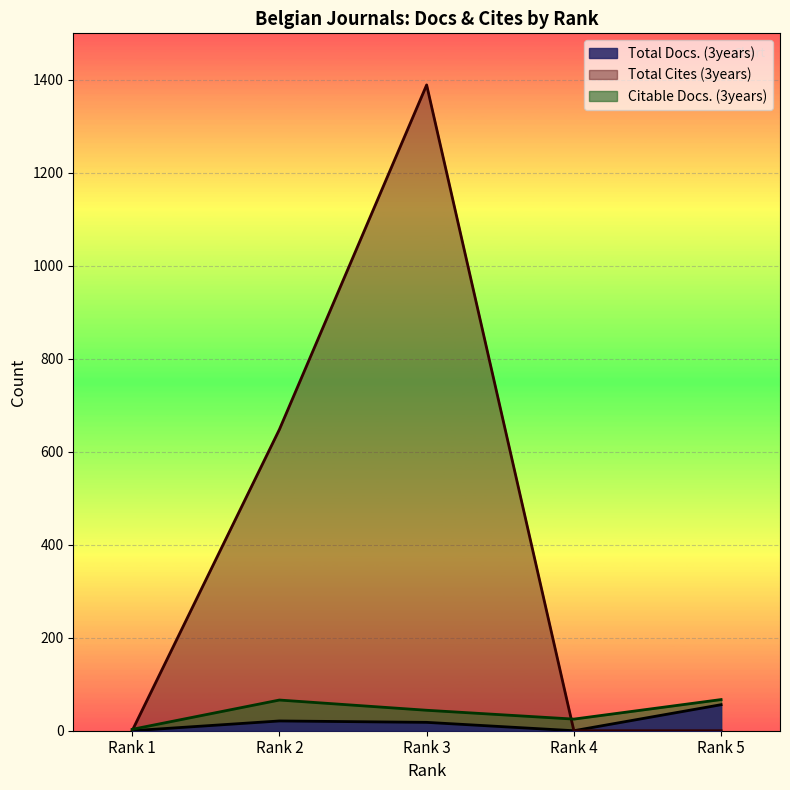

Reading left to right, extract all data points from this chart.

Total Docs. (3years): 0	21	18	0	56
Total Cites (3years): 0	648	1389	0	0
Citable Docs. (3years): 3	66	44	25	67